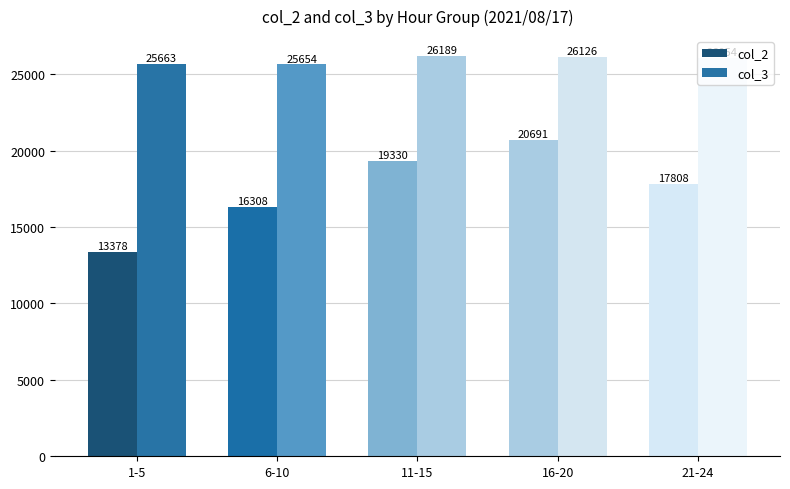

What is the label of the 3rd bar from the right?

11-15